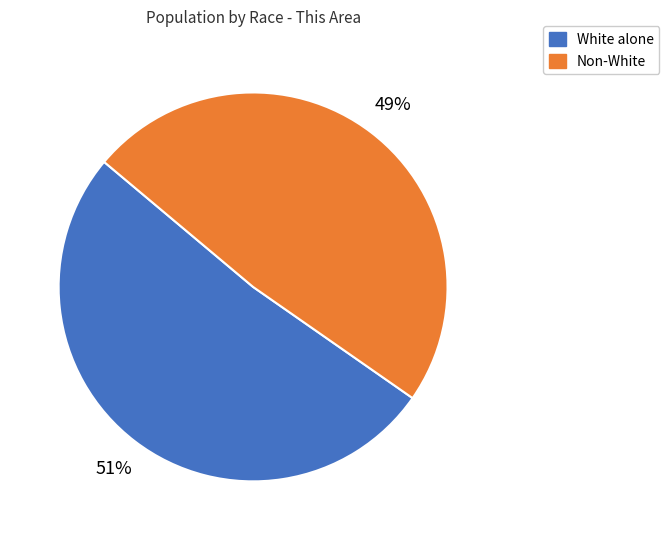

Which slice represents more than half of the pie?

White alone